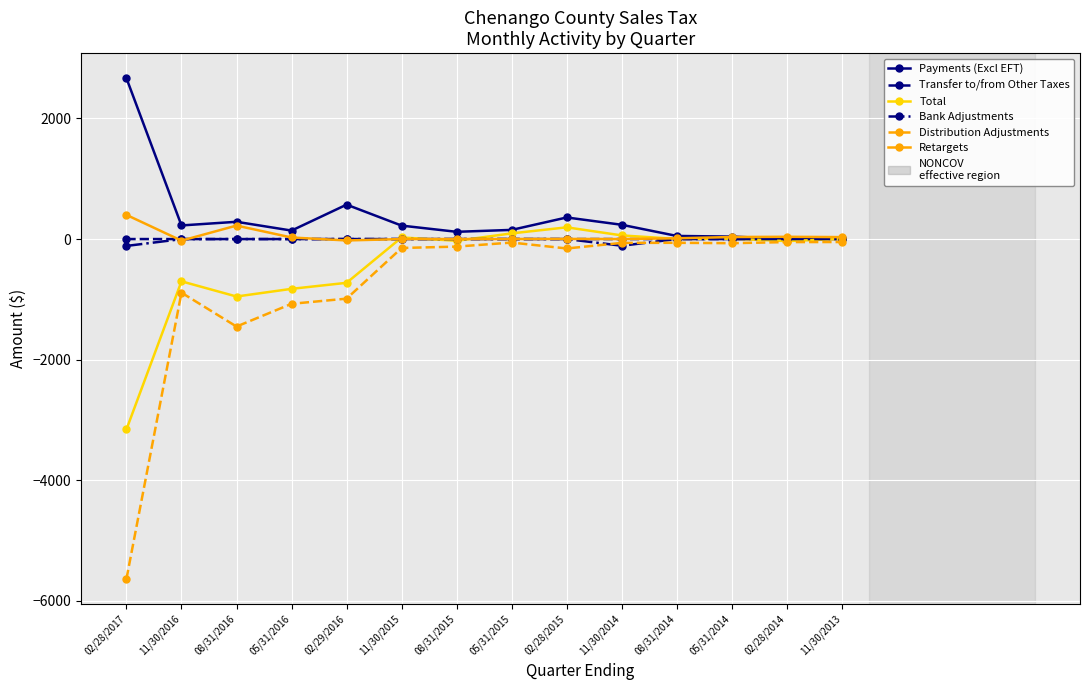

What position from the right is 02/28/2015?

6